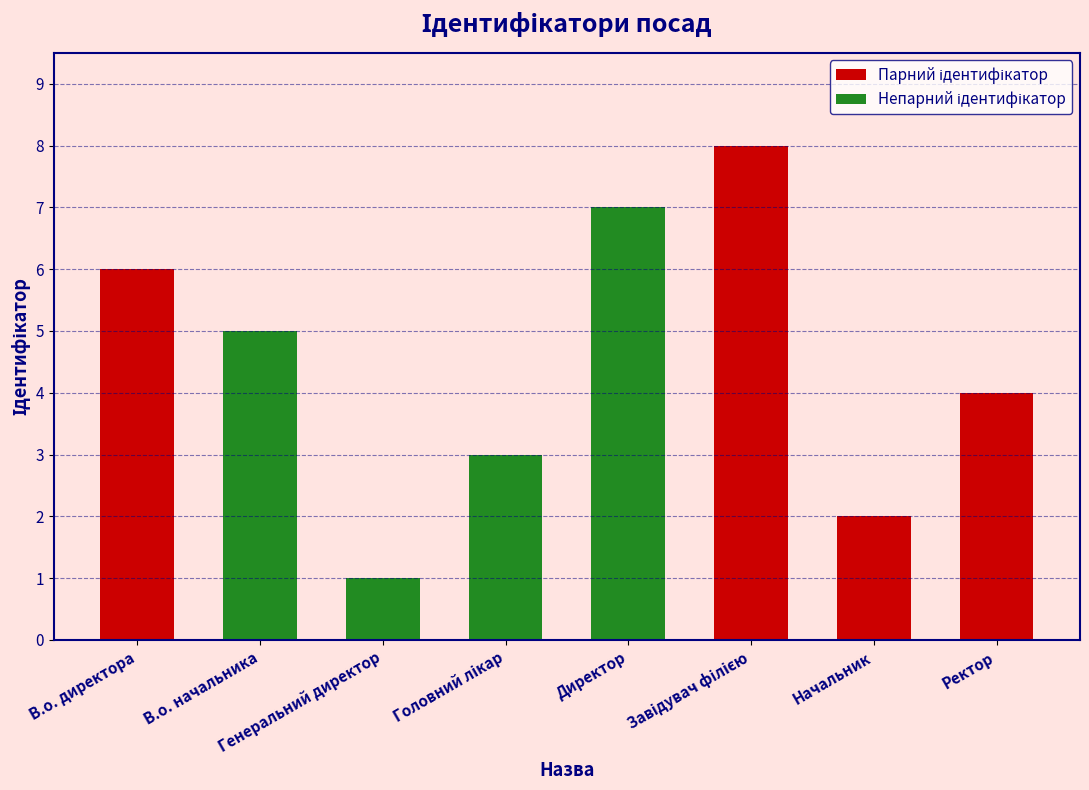

Reading right to left, extract all data points from this chart.

4	2	8	7	3	1	5	6